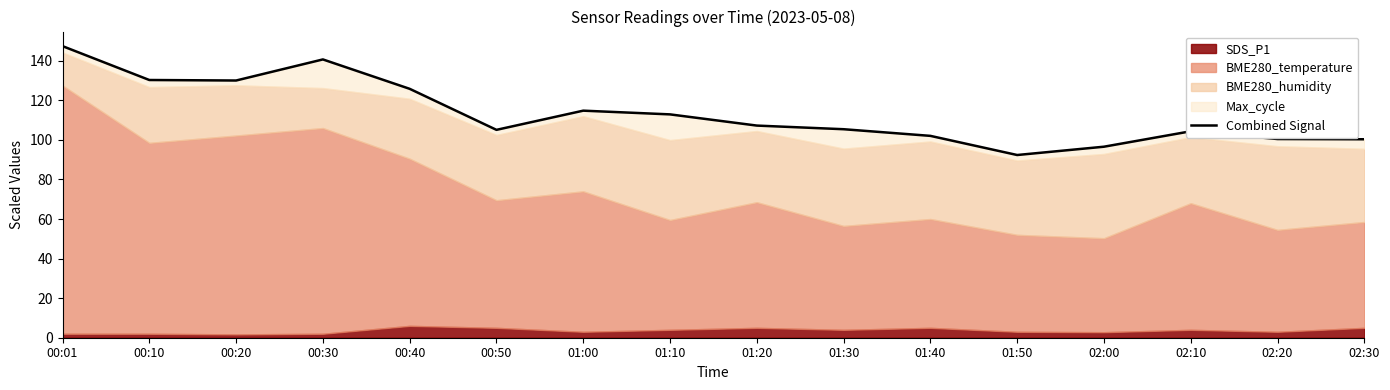

True or false: the data shows 147.4 at 00:01.

True